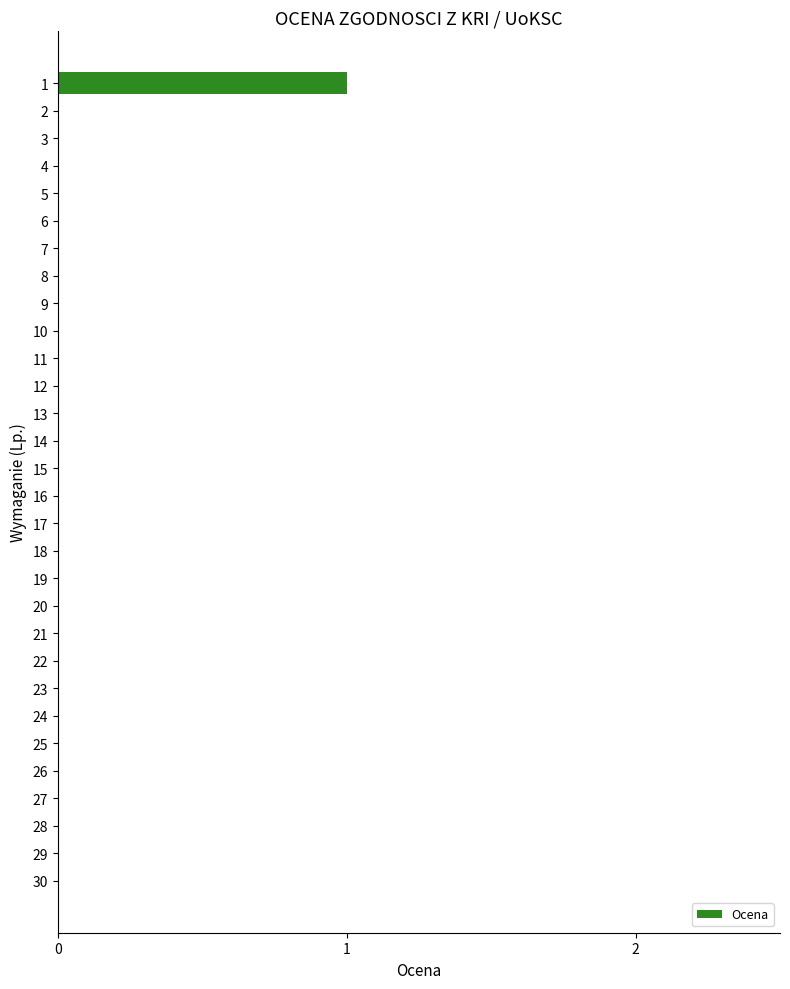

The chart shows a value of 0 at 4. True or false?

True